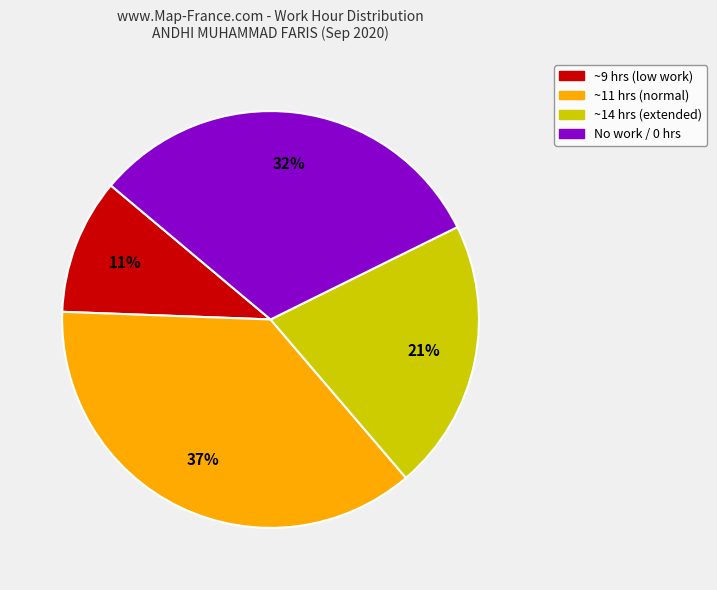

To the nearest percent, what is the difference between the largest and smallest slice percentages?

26%